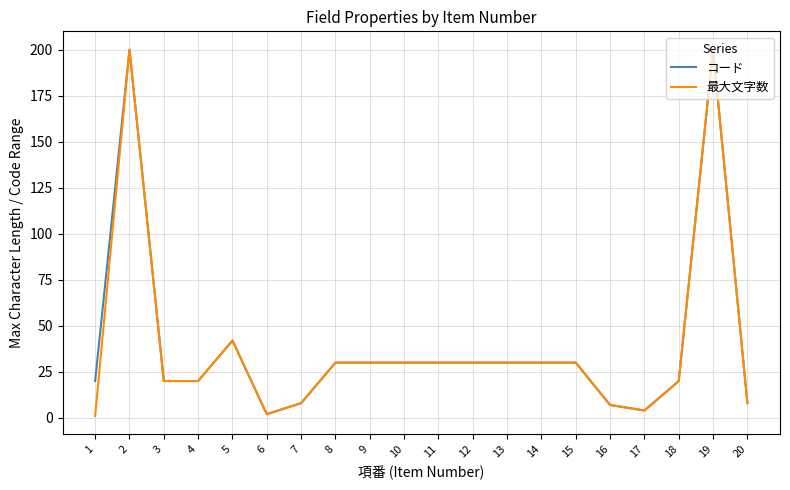

How many distinct data groups are displayed?

2